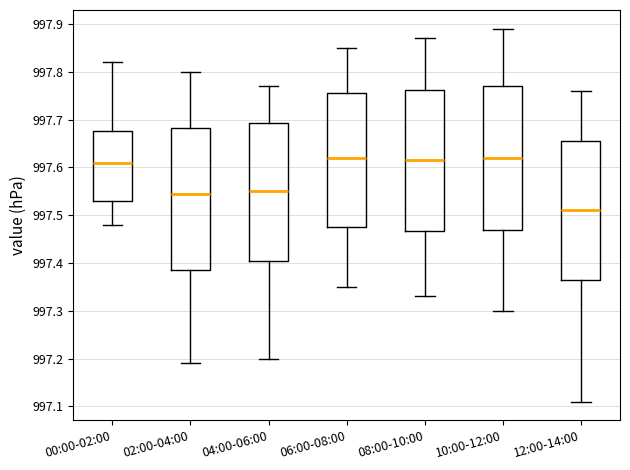

Which box's median line is the lowest?

12:00-14:00